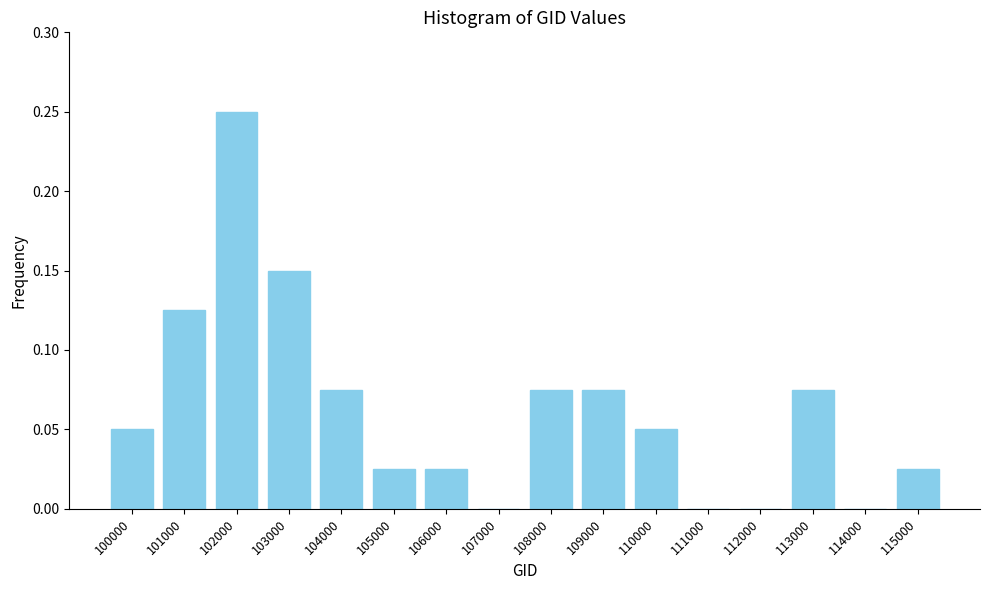

What is the sum of all values?

1.0